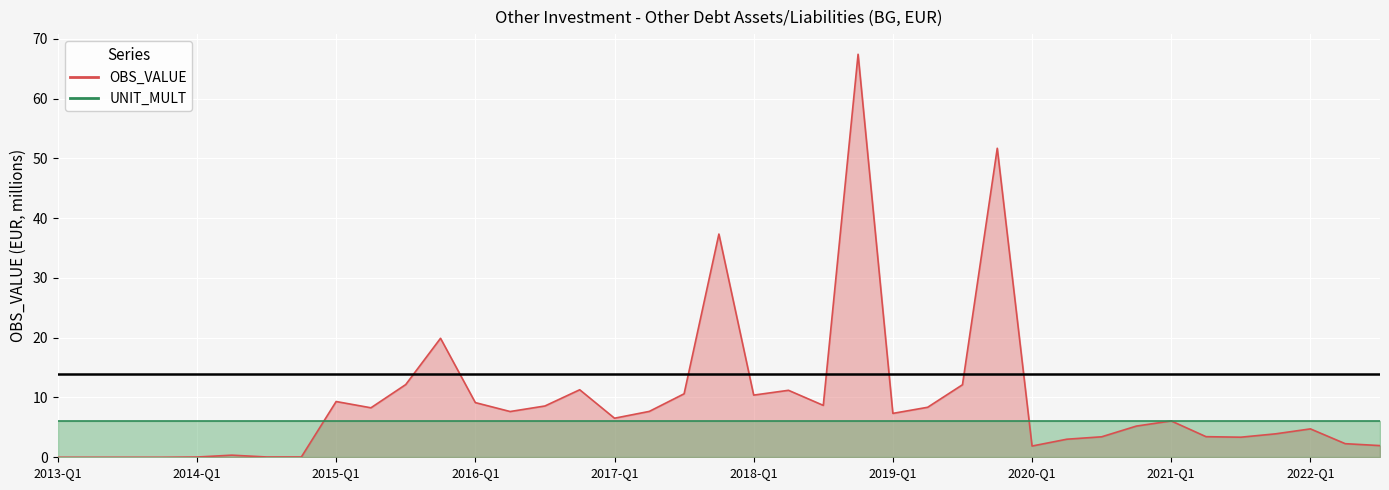

What is the label of the 30th point from the right?

2015-Q2